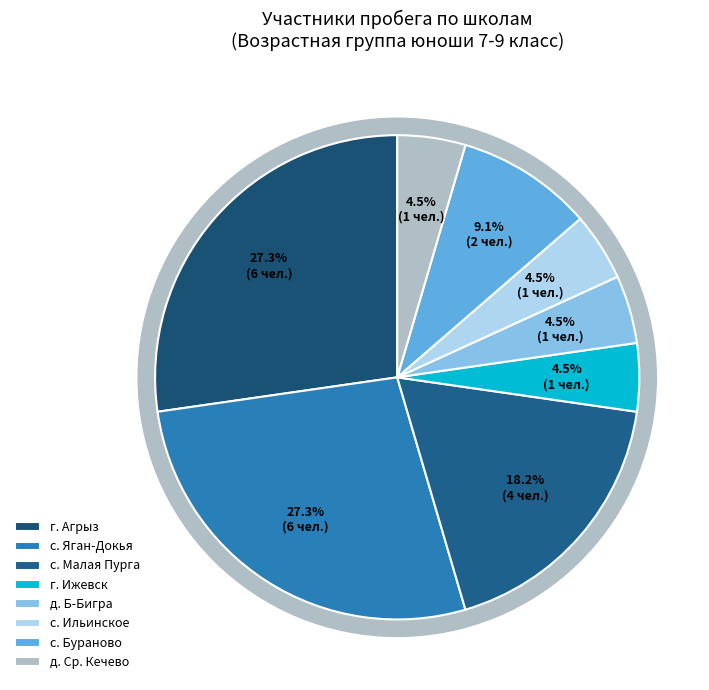

Is it true that г. Агрыз is 42% of the pie?

False